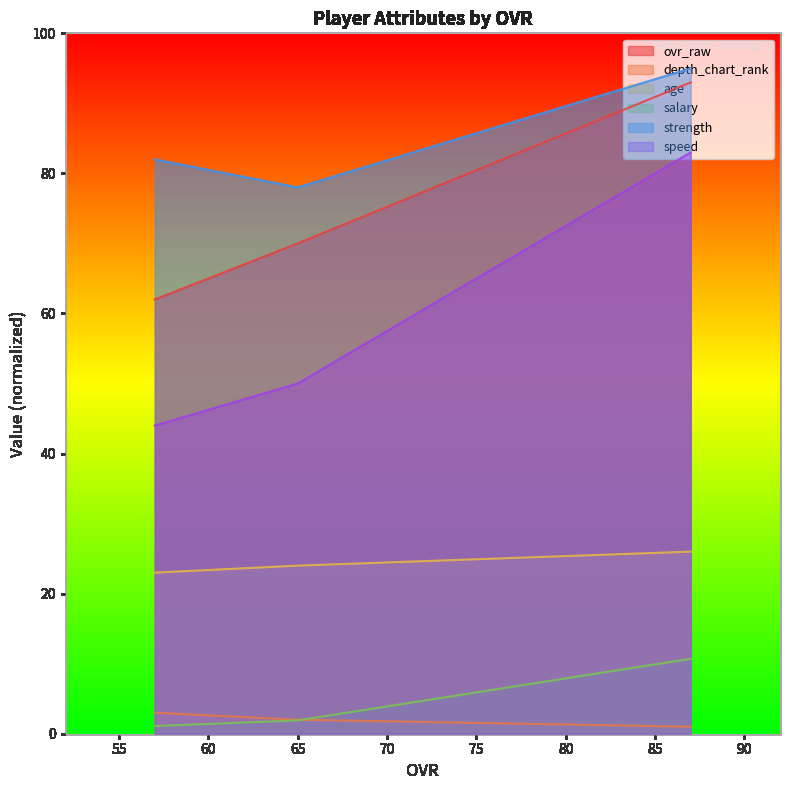

Is it true that age equals 46.8 at 87?

False